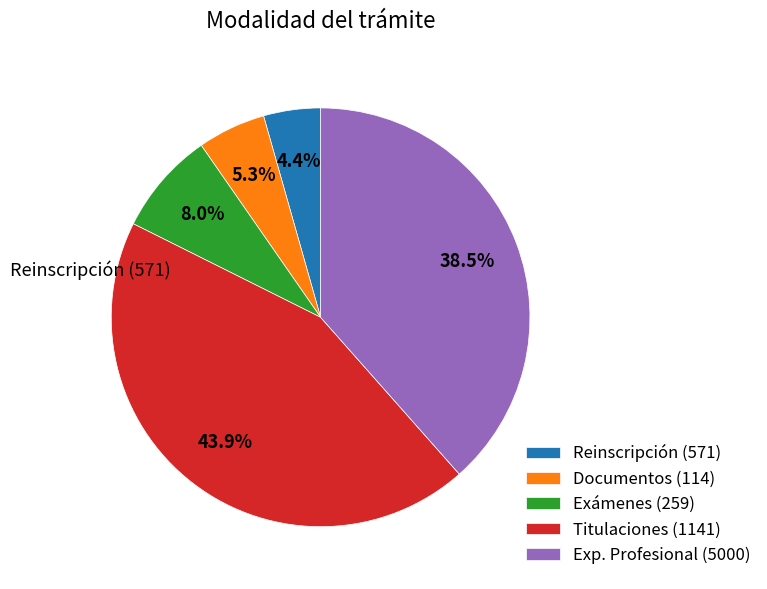

Is there a majority slice in this chart?

No